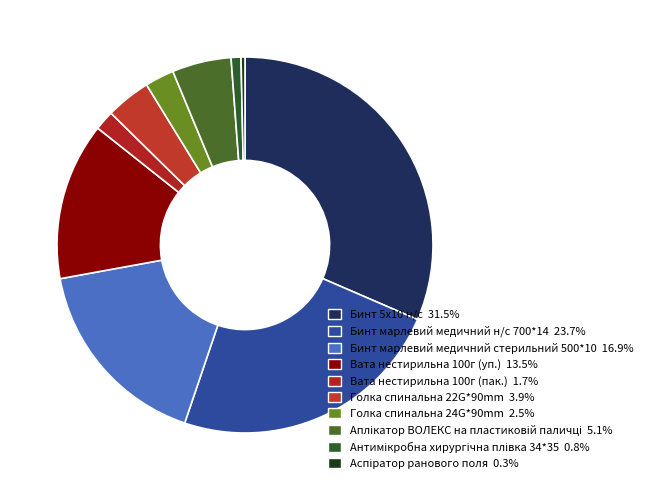

How many segments does this pie chart have?

10